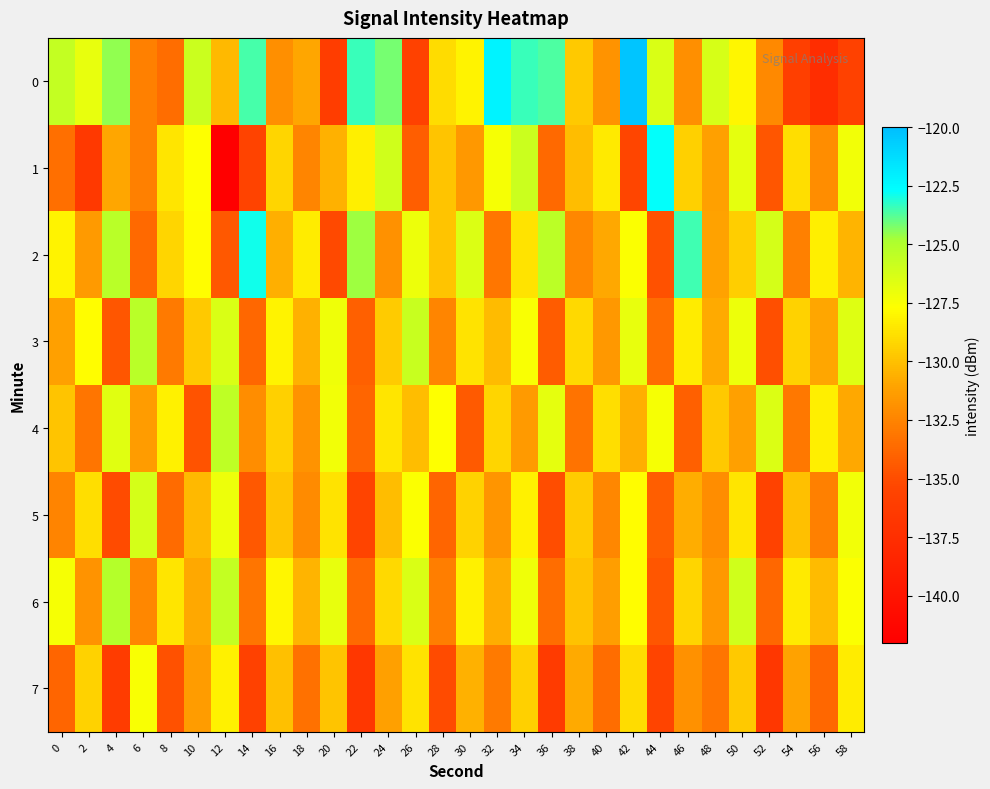

Which series has the largest range (max minus min)?

1